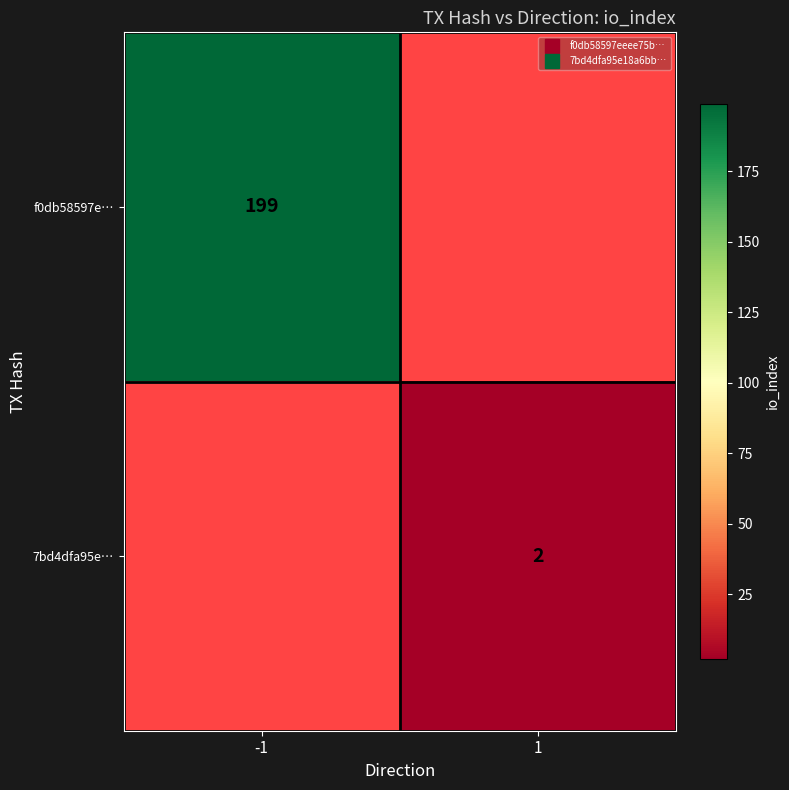

Which series has the largest range (max minus min)?

f0db58597e…